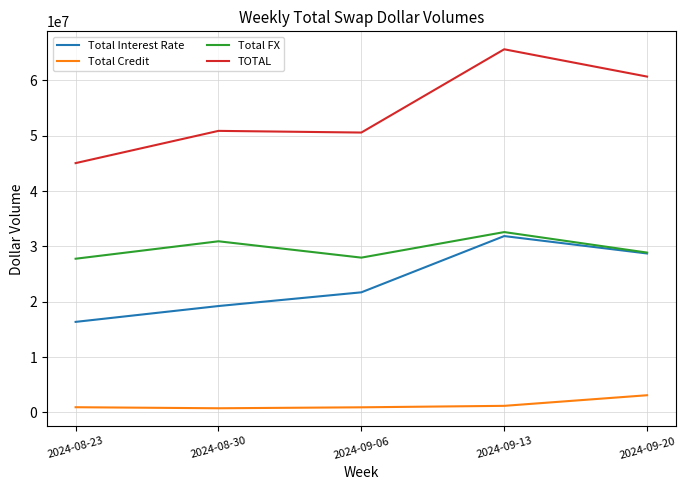

Does the chart display data point markers on the line(s)?

No